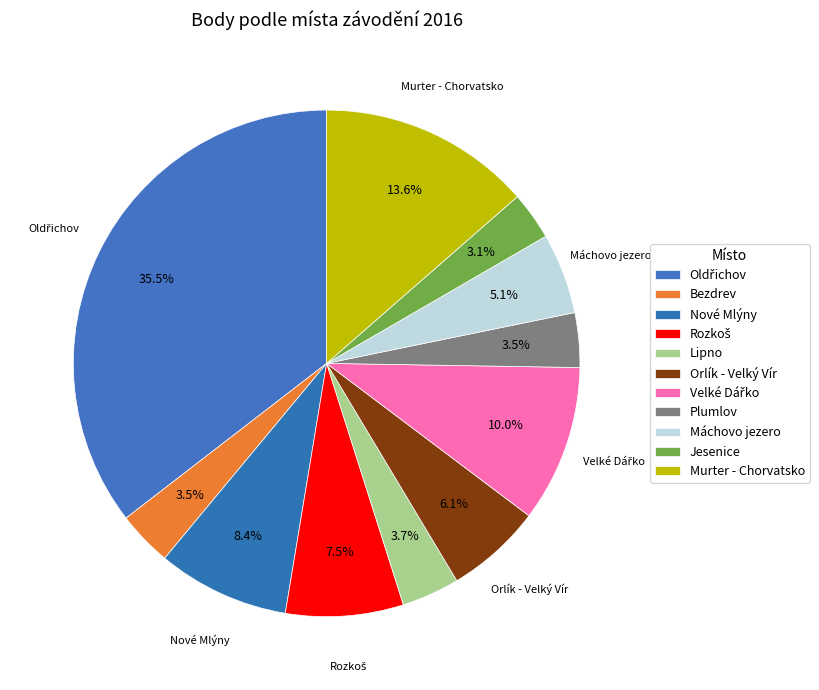

Is there a majority slice in this chart?

No